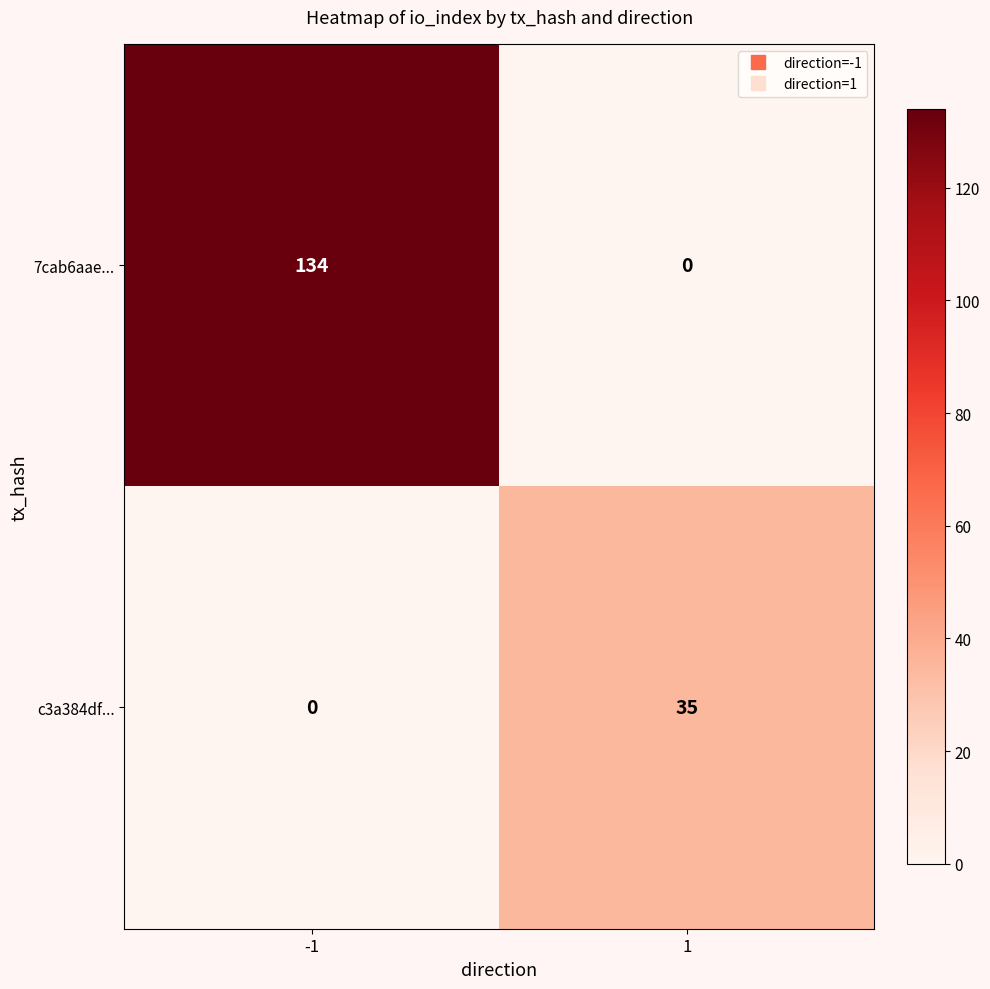

What is the total value across all series at -1?

134